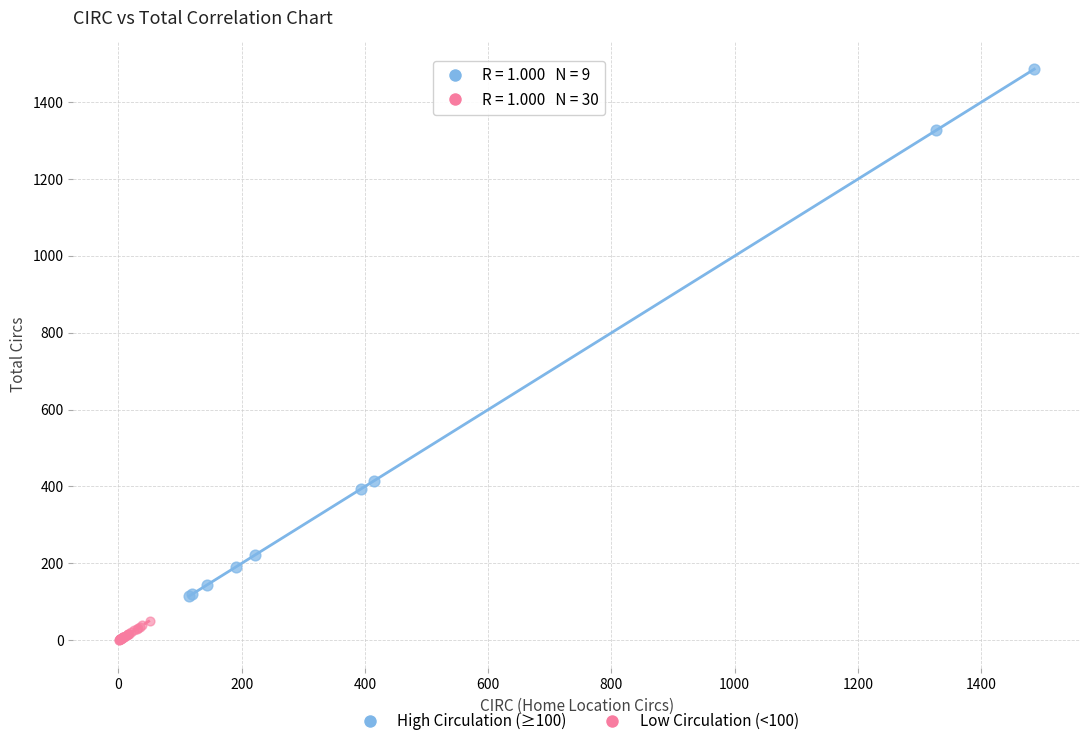

What are all the series names shown in the legend?

High Circulation (≥100), Low Circulation (<100)